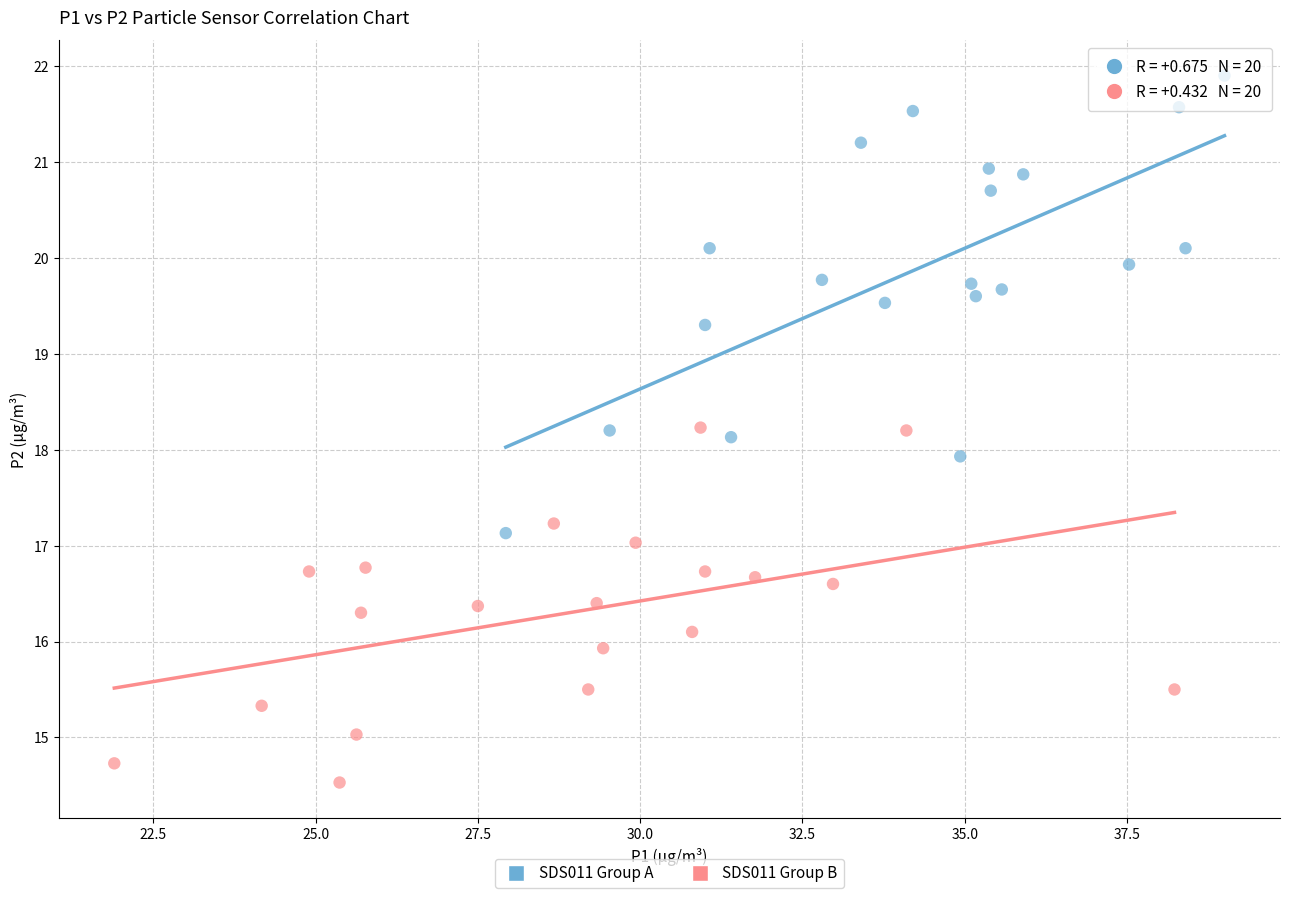

Which series reaches the minimum Y coordinate?

SDS011 Group B